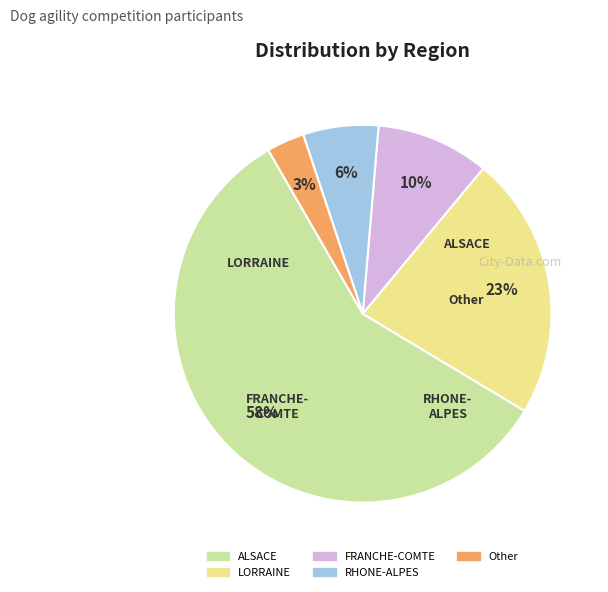

To the nearest percent, what is the combined percentage of Other and ALSACE?

61%